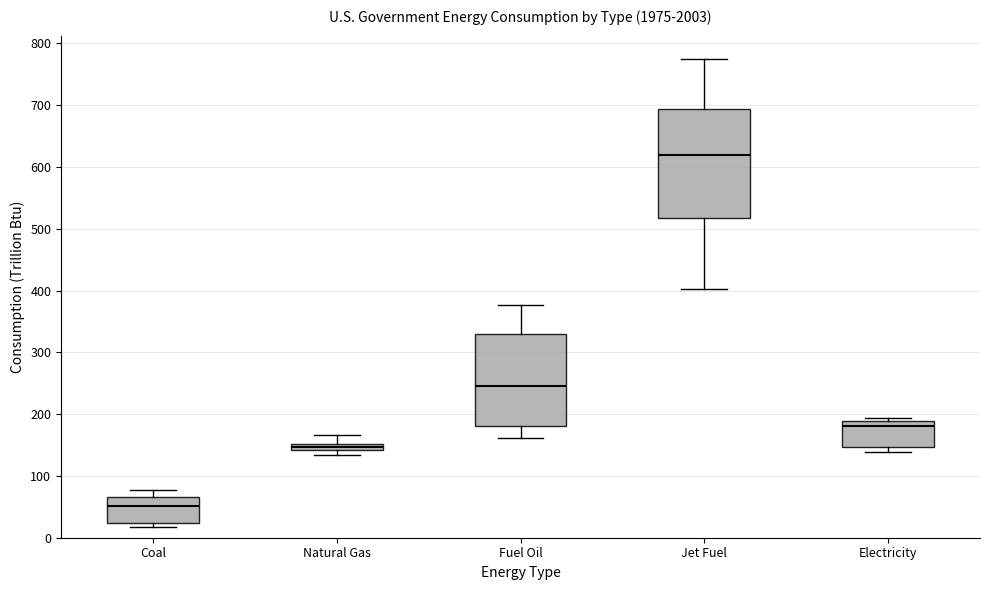

Which box has the highest median line?

Jet Fuel